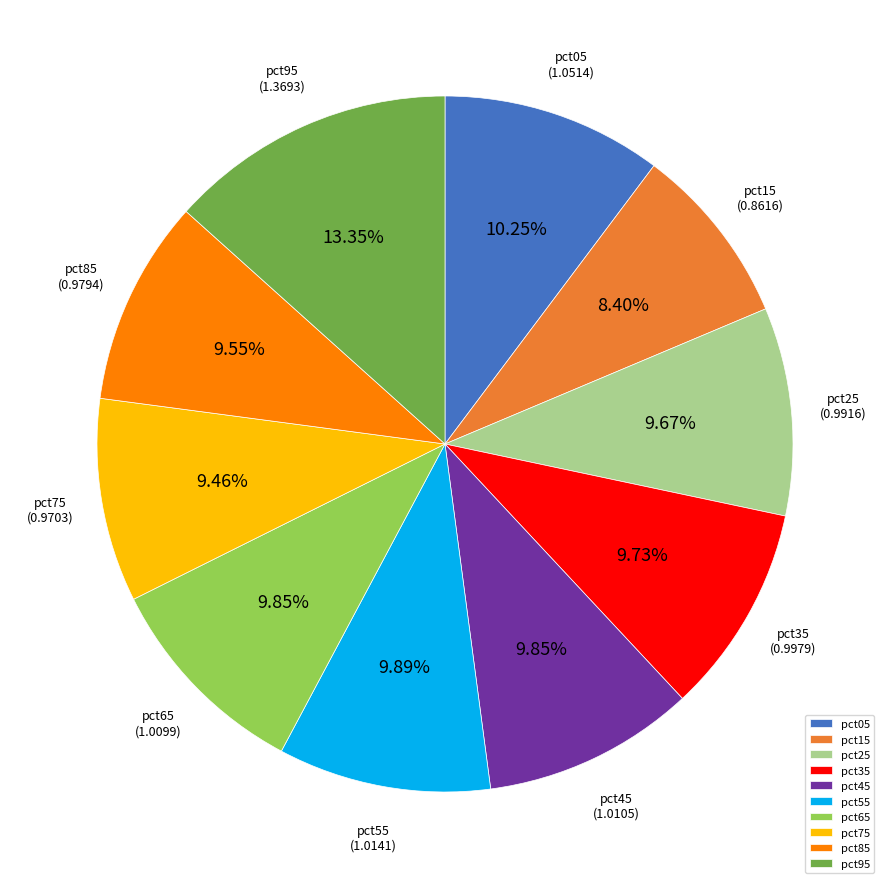

True or false: pct55 accounts for 17% of the total.

False